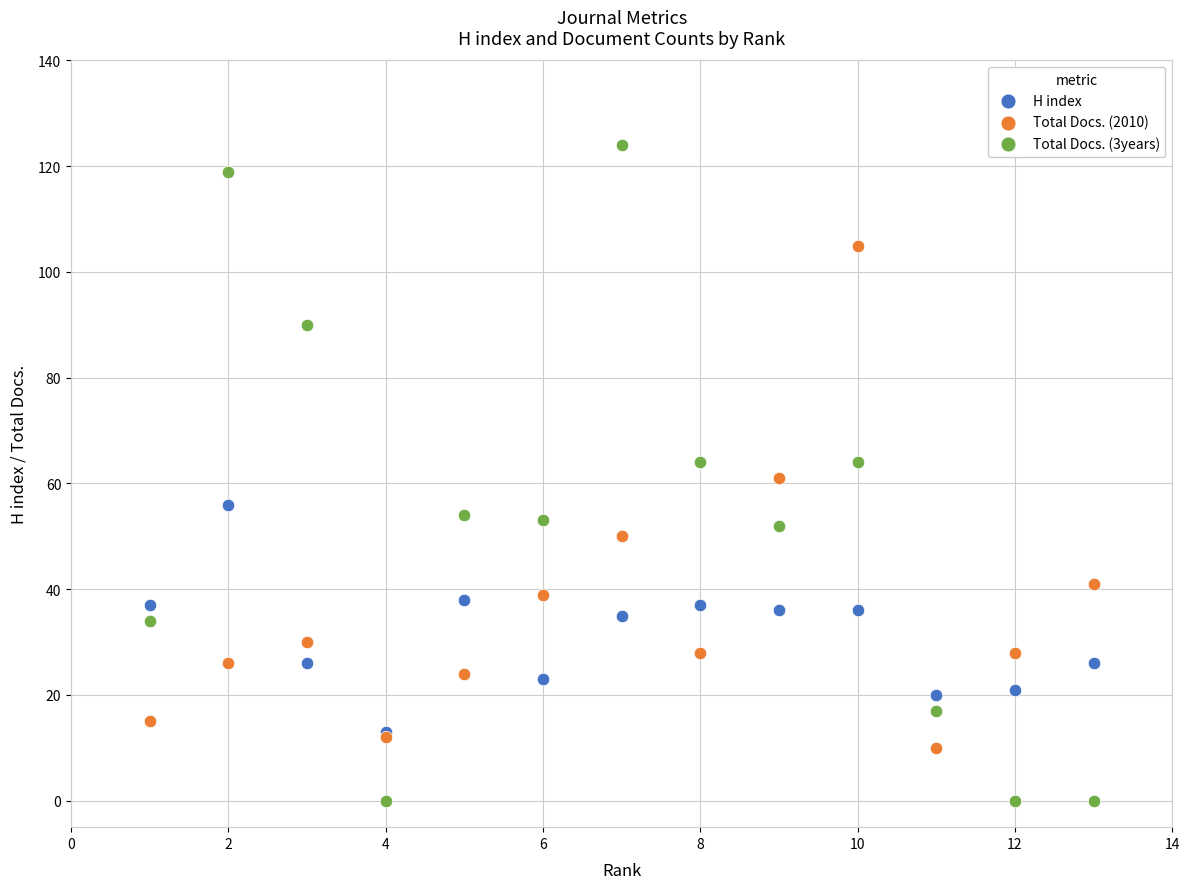

Which series has the widest spread of Y values?

Total Docs. (3years)